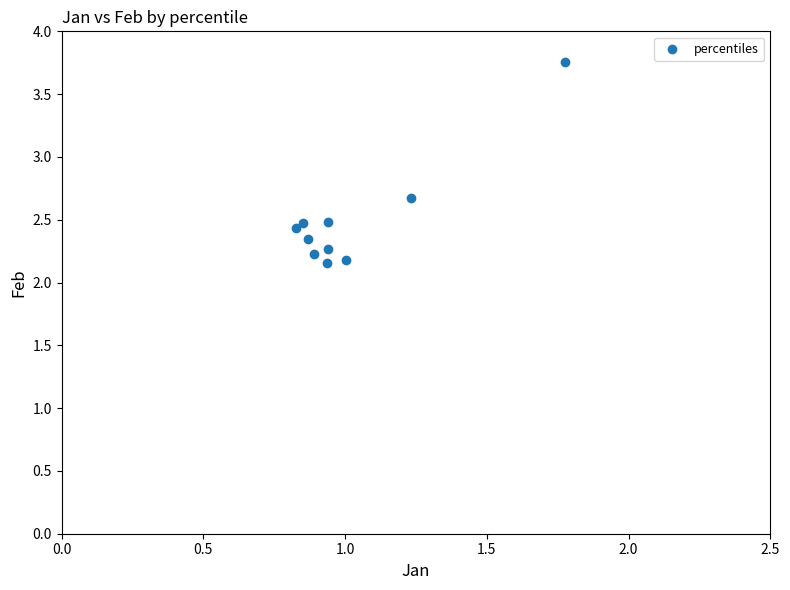

What is the average Y value?

2.5